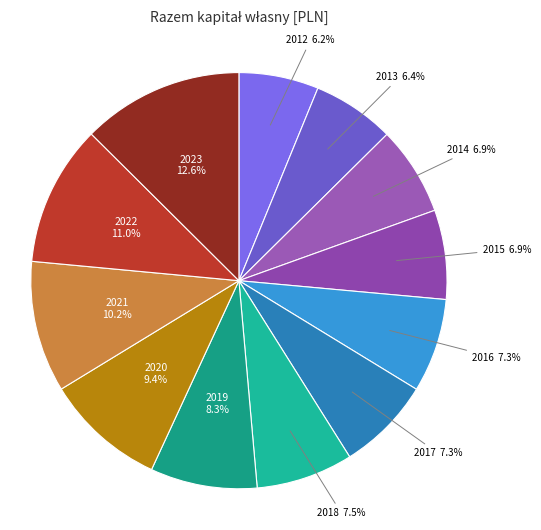

Which category has the biggest portion of the pie?

2023